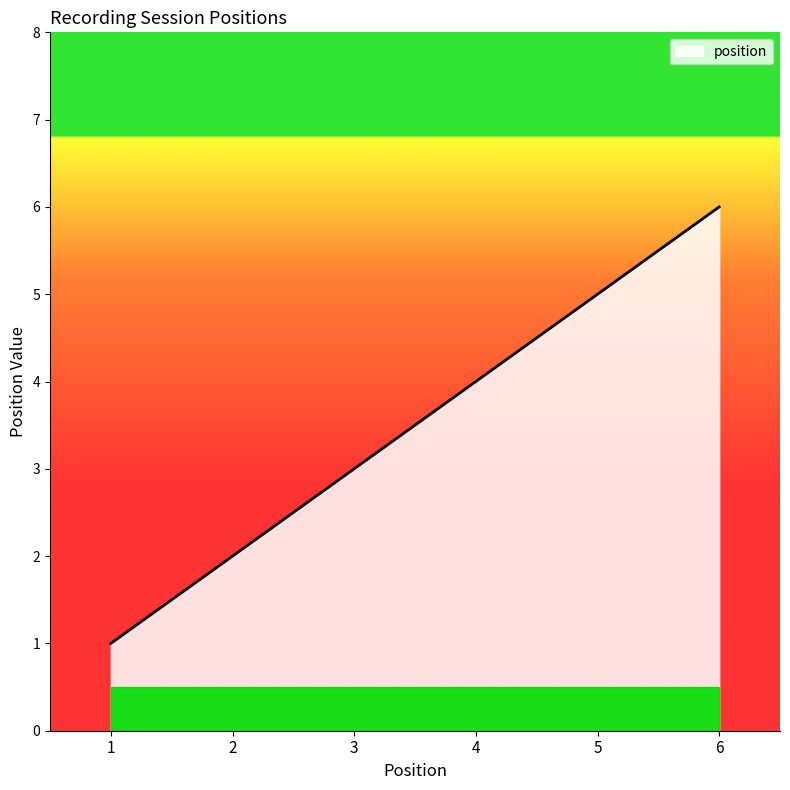

Reading right to left, list all the values displayed in this chart.

6=6	5=5	4=4	3=3	2=2	1=1